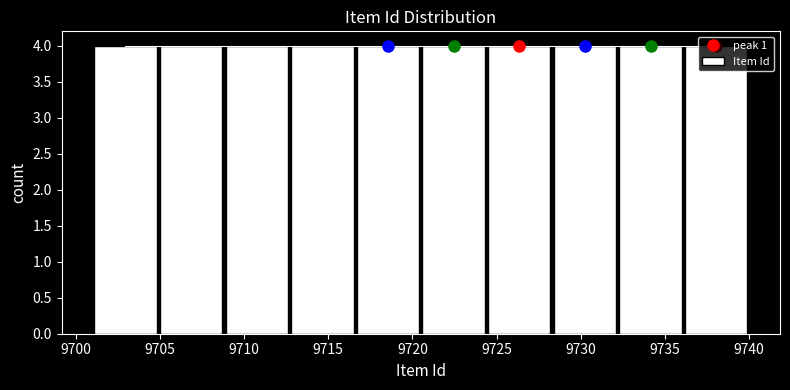

Reading left to right, transcribe this chart: for each bar, give the range it covers on the x-axis and its height. Neither the bar edges nor the heights are printed on the chart, so give them approximately, as read against the axes.

9701.0 to 9704.9: 4
9704.9 to 9708.8: 4
9708.8 to 9712.7: 4
9712.7 to 9716.6: 4
9716.6 to 9720.5: 4
9720.5 to 9724.4: 4
9724.4 to 9728.3: 4
9728.3 to 9732.2: 4
9732.2 to 9736.1: 4
9736.1 to 9740.0: 4